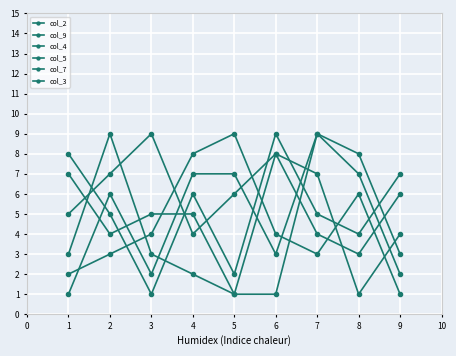

How many lines are shown in the chart?

6